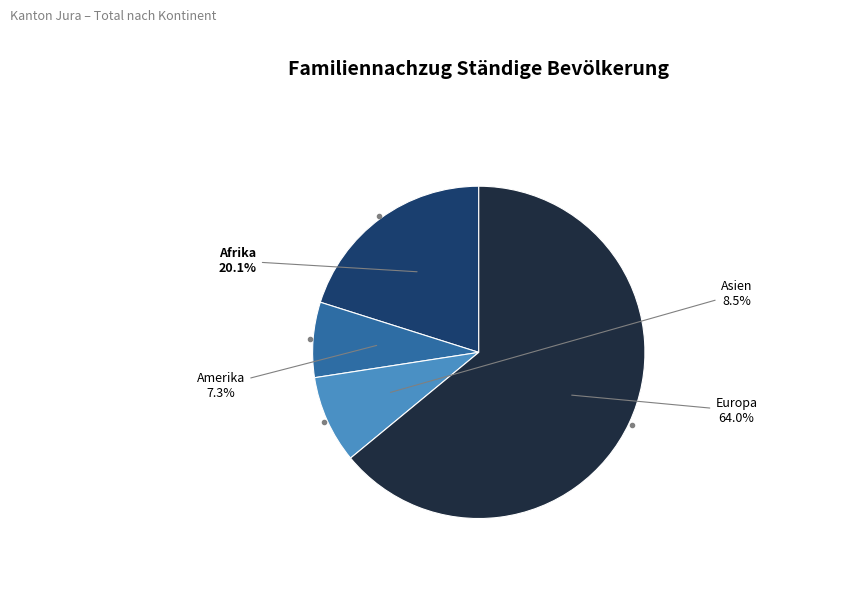

Is there any slice that represents more than half of the pie?

Yes